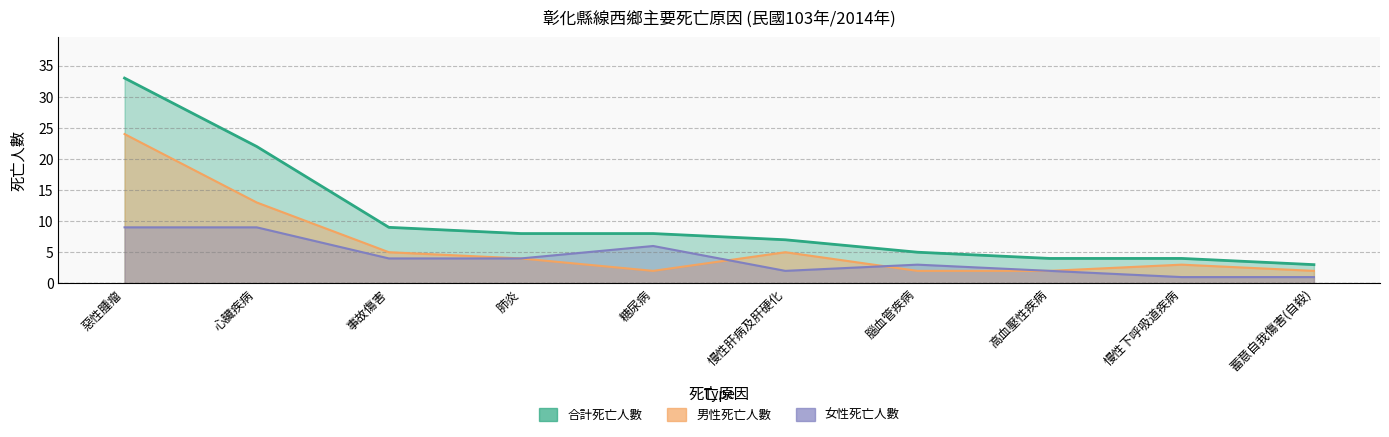

Between 糖尿病 and 慢性下呼吸道疾病, which series saw the biggest shift?

女性死亡人數